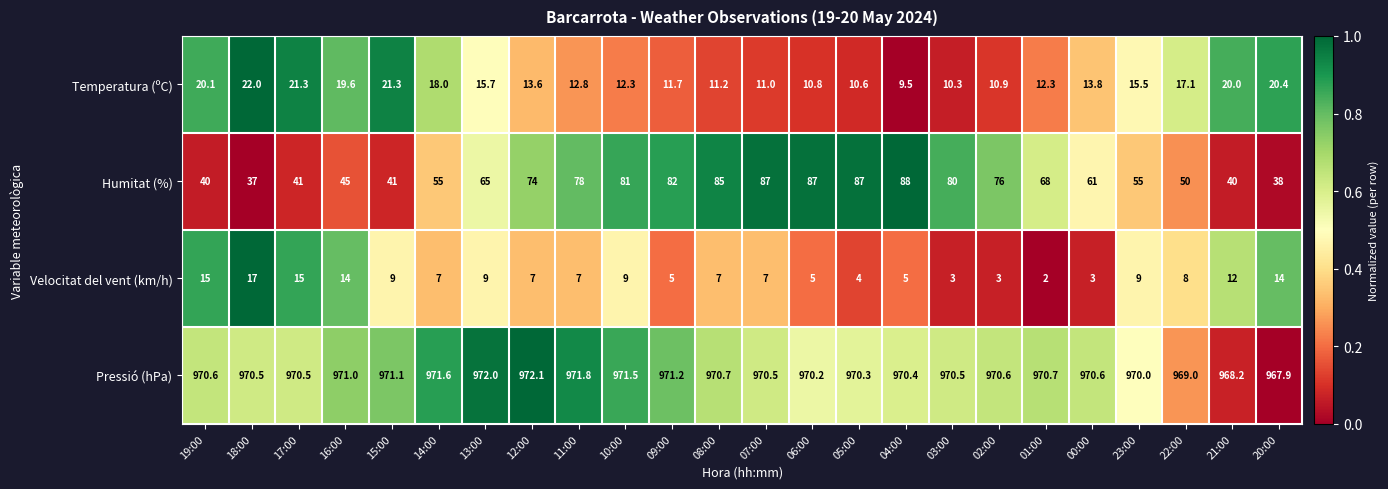

List the series in order of their peak value, lowest first.

Velocitat del vent (km/h), Temperatura (ºC), Humitat (%), Pressió (hPa)